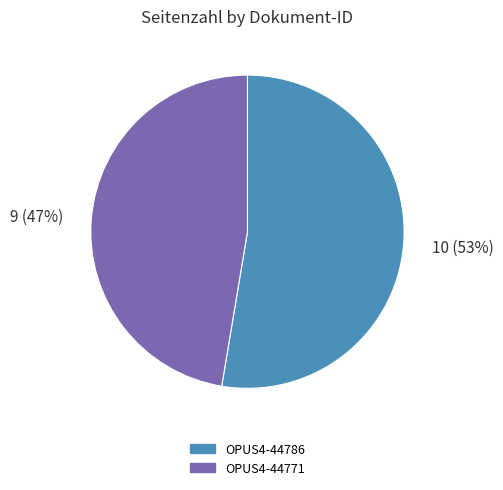

To the nearest percent, what is the average slice percentage?

50%